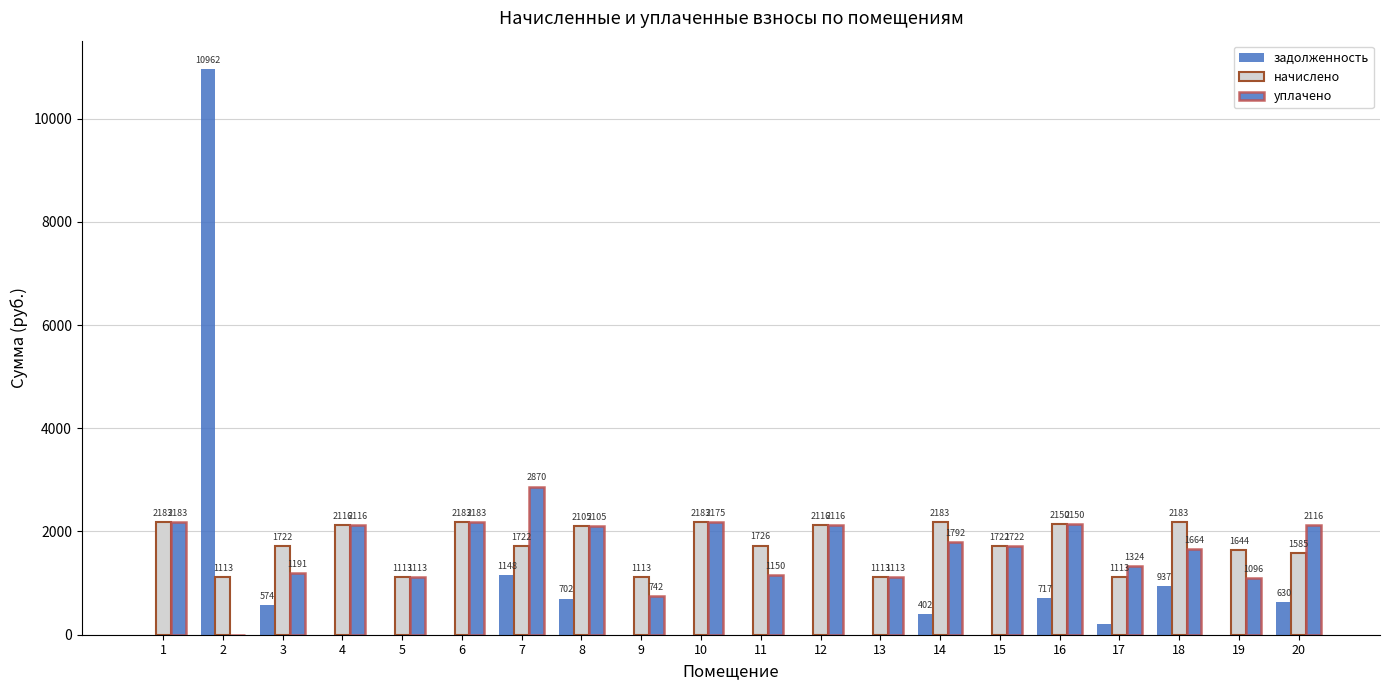

How many positive values does the уплачено series have?

19